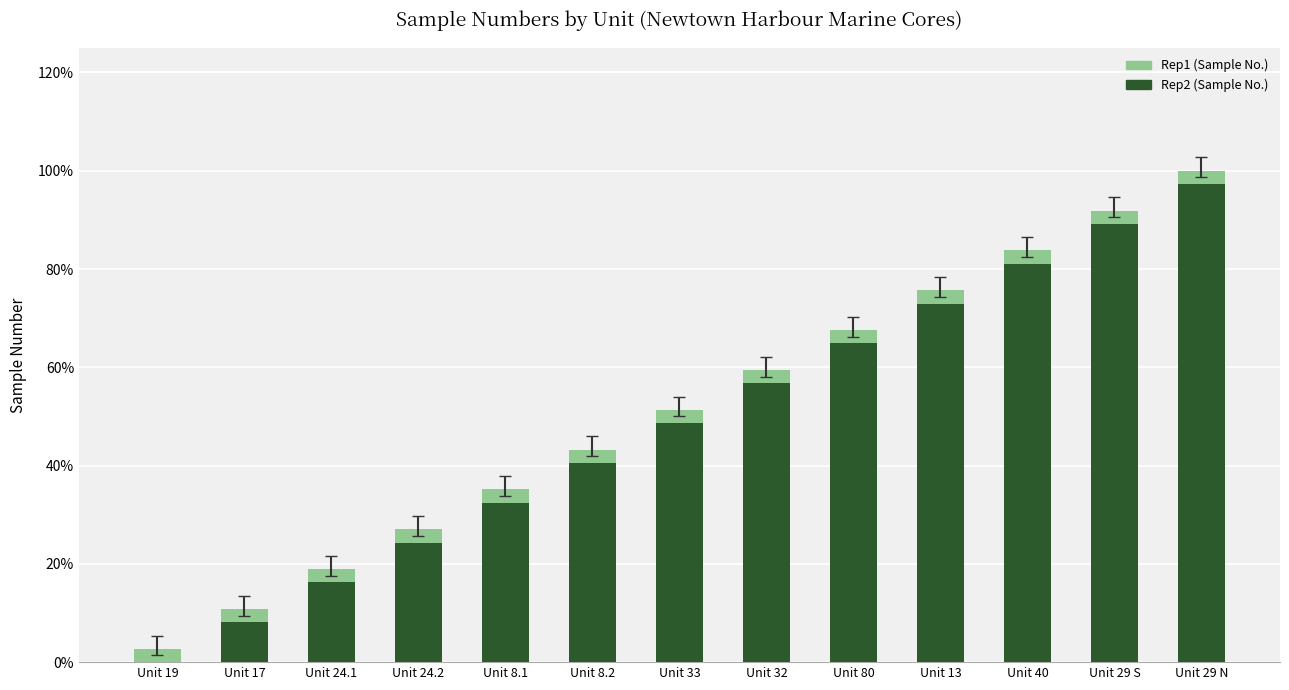

True or false: Rep1 (Sample No.) has a value of 35.1 at Unit 8.1.

True